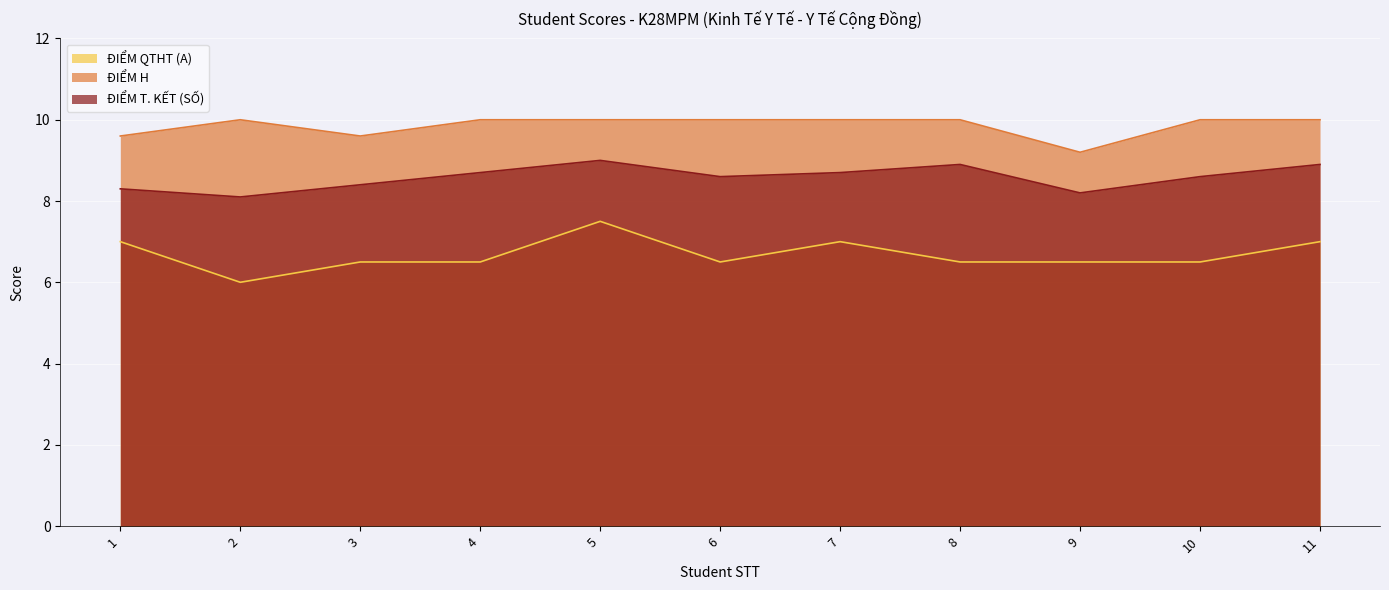

What is the approximate value of ĐIỂM T. KẾT (SỐ) at 1?

8.3